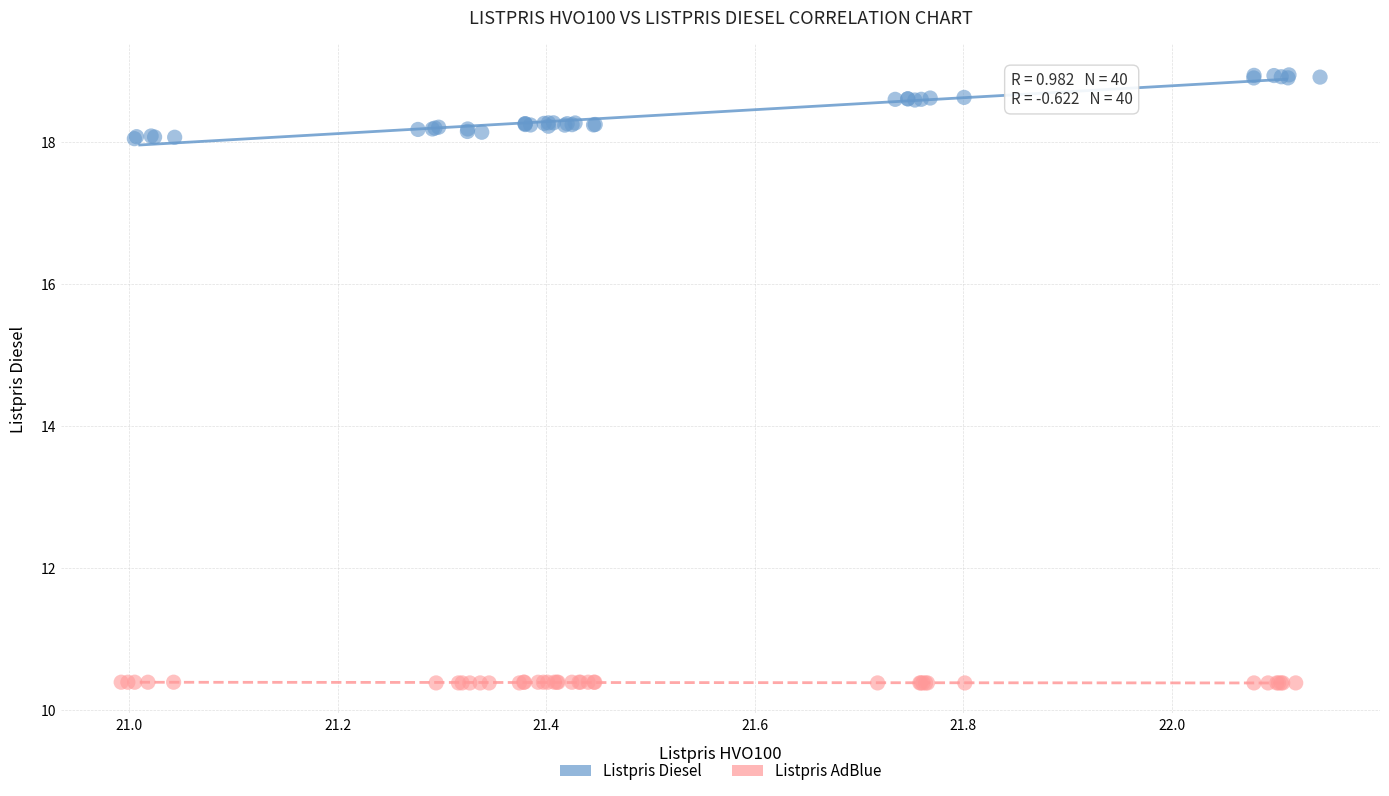

Which series has the widest spread of Y values?

Listpris Diesel